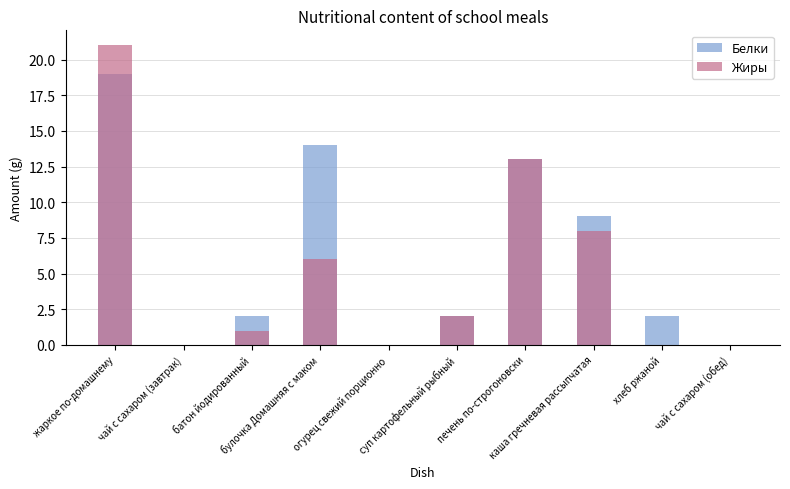

The Белки series shows 0 at чай с сахаром (обед). True or false?

True